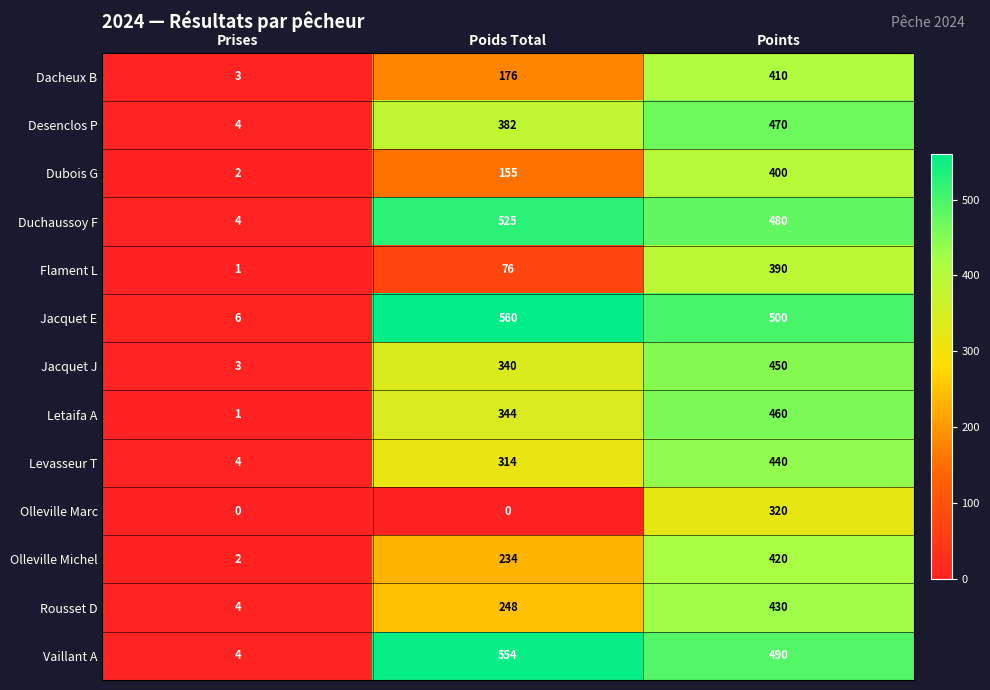

Is it true that Olleville Michel equals 2 at Prises?

True